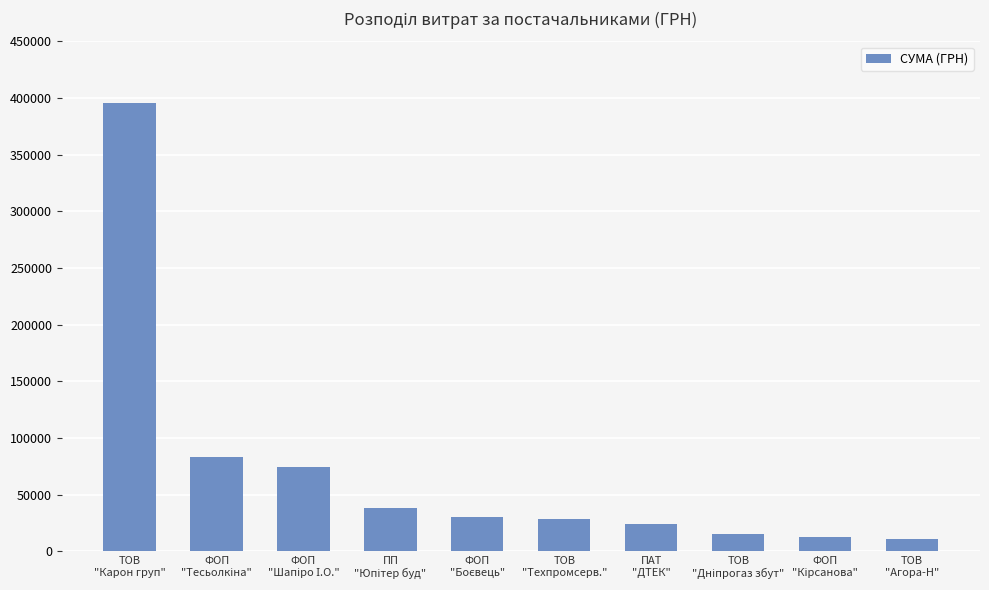

What is the minimum value shown in the chart?

10587.1